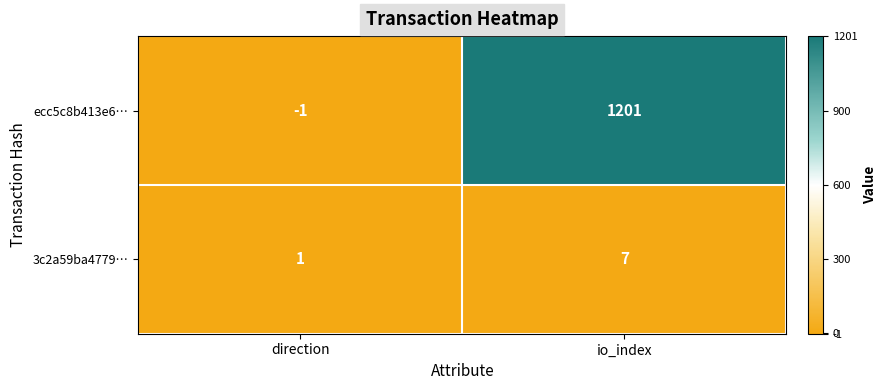

Between direction and io_index, which series saw the biggest shift?

ecc5c8b413e6…